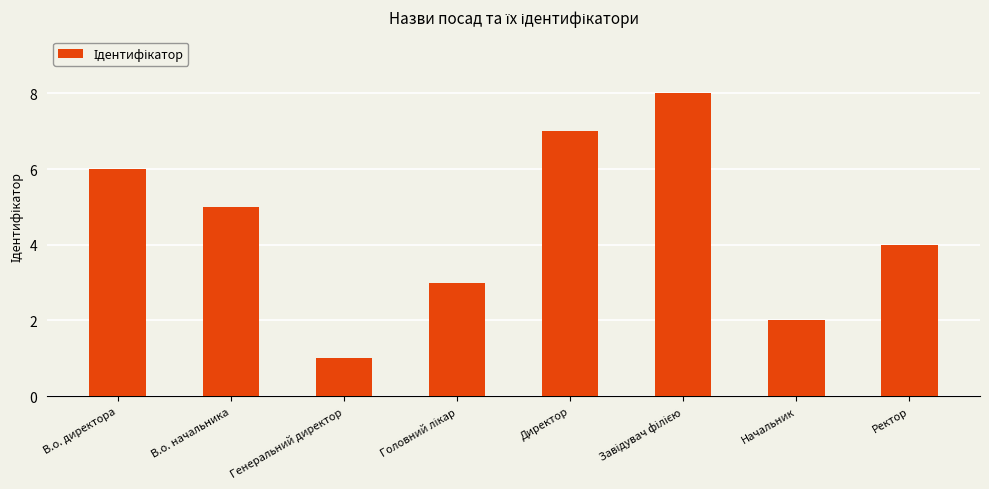

True or false: the data shows 2 at Начальник.

True